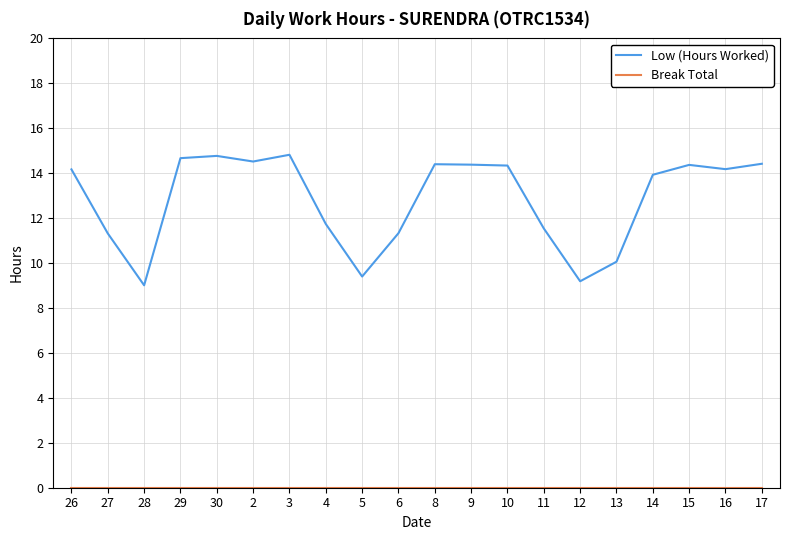

What position from the left is 8?

11